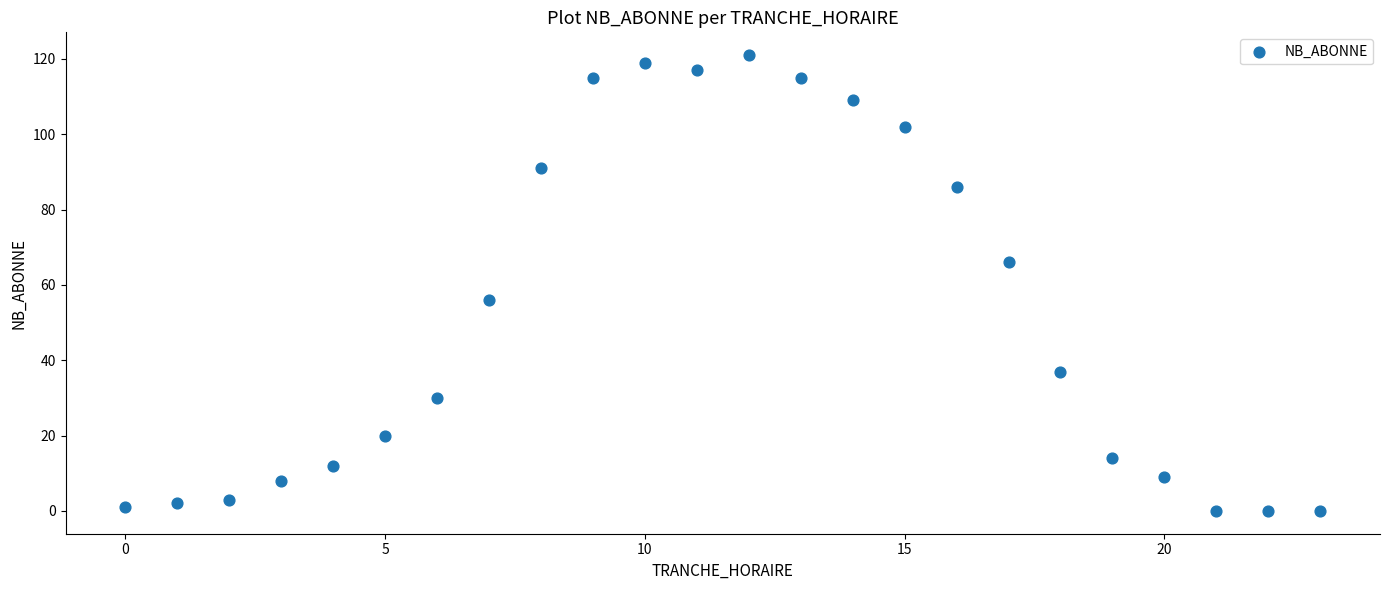

What Y value in the scatter plot is closest to 60?

56